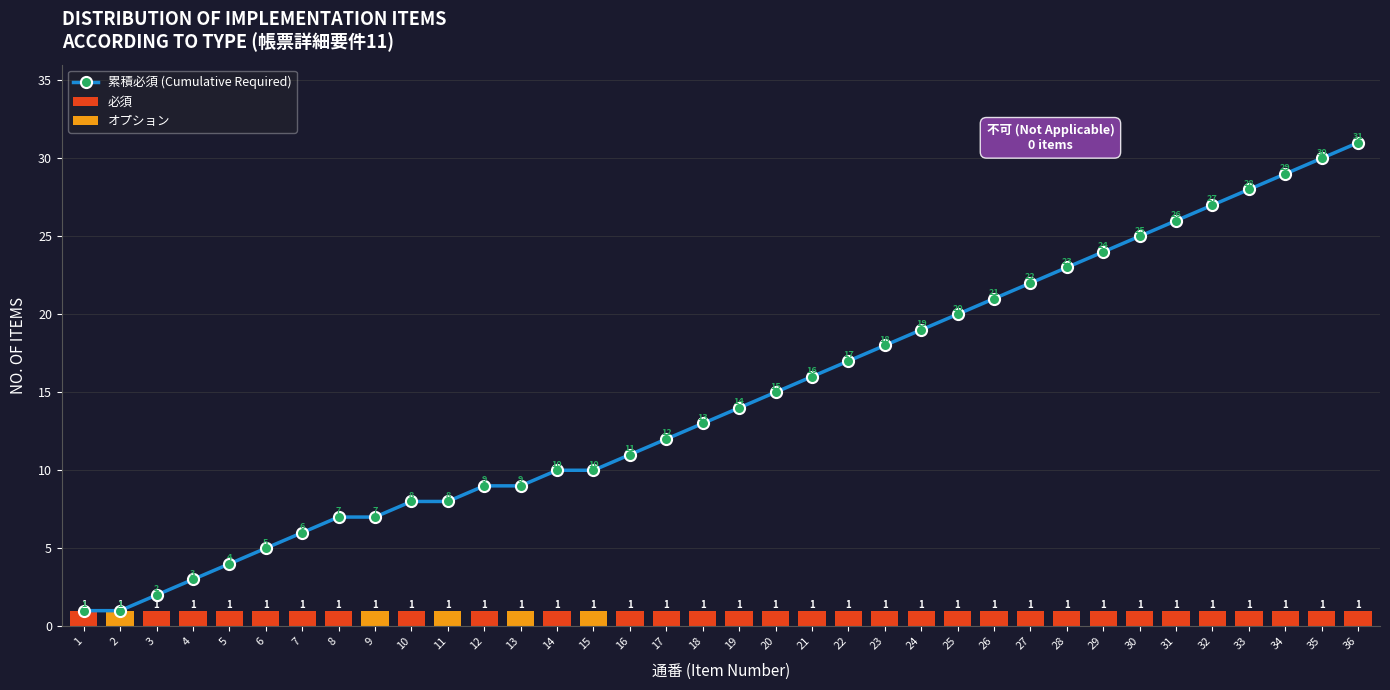

Is the value of 必須 at 21 greater than the value of 累積必須 (Cumulative Required) at 29?

No